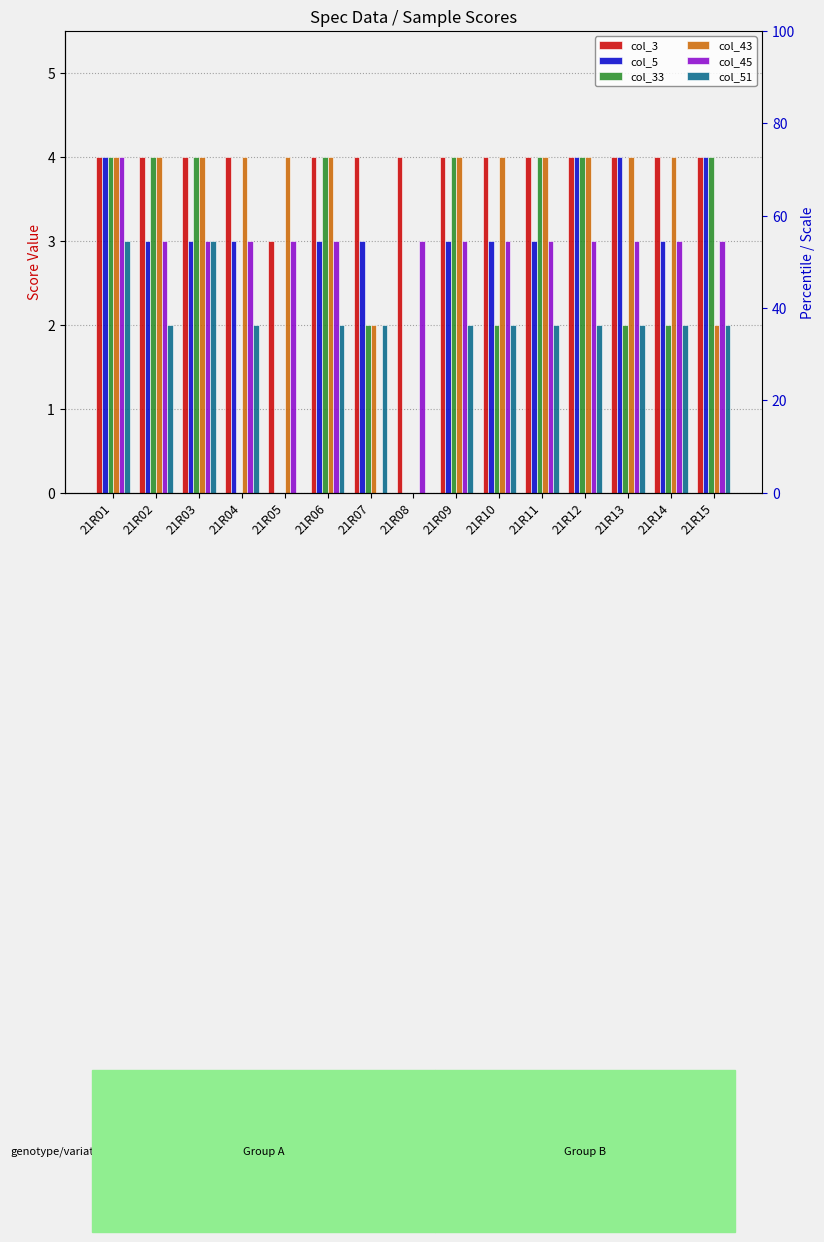

Reading left to right, what are all the values shown in this chart?

col_3: 21R01=4	21R02=4	21R03=4	21R04=4	21R05=3	21R06=4	21R07=4	21R08=4	21R09=4	21R10=4	21R11=4	21R12=4	21R13=4	21R14=4	21R15=4
col_5: 21R01=4	21R02=3	21R03=3	21R04=3	21R05=0	21R06=3	21R07=3	21R08=0	21R09=3	21R10=3	21R11=3	21R12=4	21R13=4	21R14=3	21R15=4
col_33: 21R01=4	21R02=4	21R03=4	21R04=0	21R05=0	21R06=4	21R07=2	21R08=0	21R09=4	21R10=2	21R11=4	21R12=4	21R13=2	21R14=2	21R15=4
col_43: 21R01=4	21R02=4	21R03=4	21R04=4	21R05=4	21R06=4	21R07=2	21R08=0	21R09=4	21R10=4	21R11=4	21R12=4	21R13=4	21R14=4	21R15=2
col_45: 21R01=4	21R02=3	21R03=3	21R04=3	21R05=3	21R06=3	21R07=0	21R08=3	21R09=3	21R10=3	21R11=3	21R12=3	21R13=3	21R14=3	21R15=3
col_51: 21R01=3	21R02=2	21R03=3	21R04=2	21R05=0	21R06=2	21R07=2	21R08=0	21R09=2	21R10=2	21R11=2	21R12=2	21R13=2	21R14=2	21R15=2